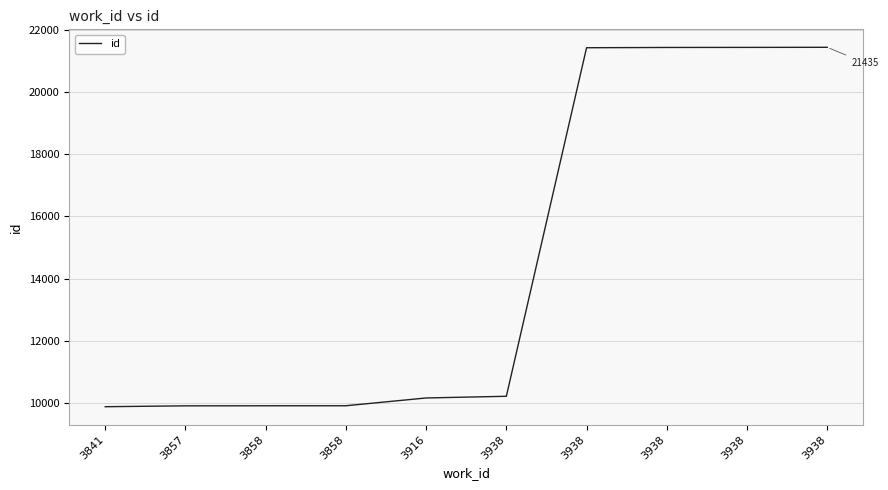

How many lines are shown in the chart?

1